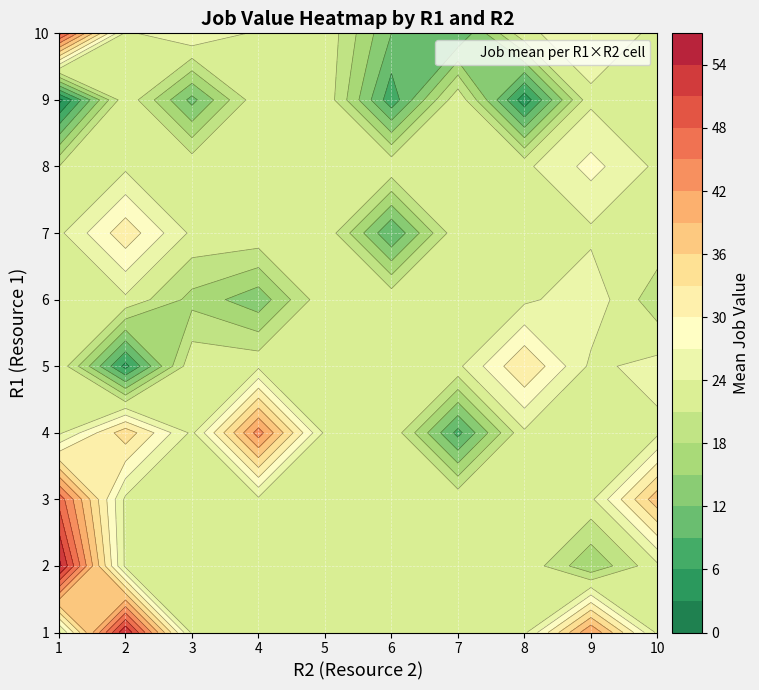

Is the value of 4 at 0 greater than the value of 1 at 9?

No